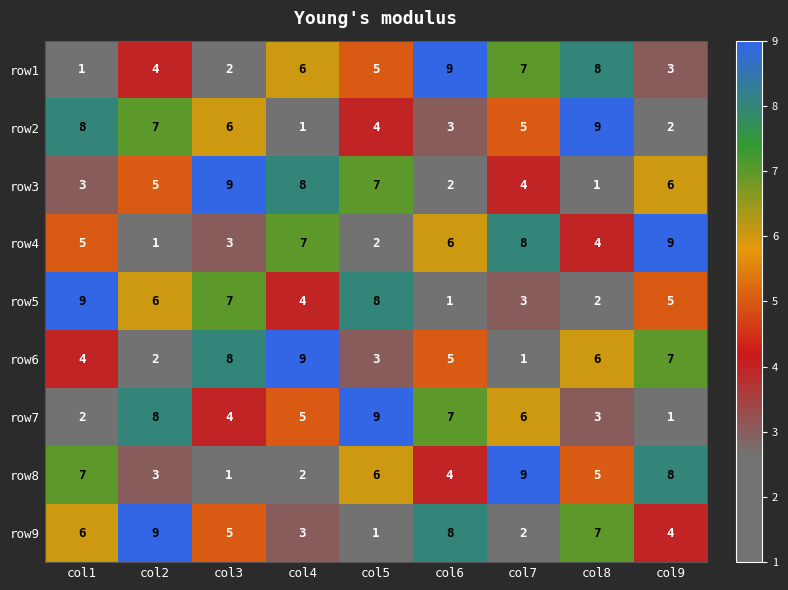

True or false: row4 has a value of 4 at col8.

True